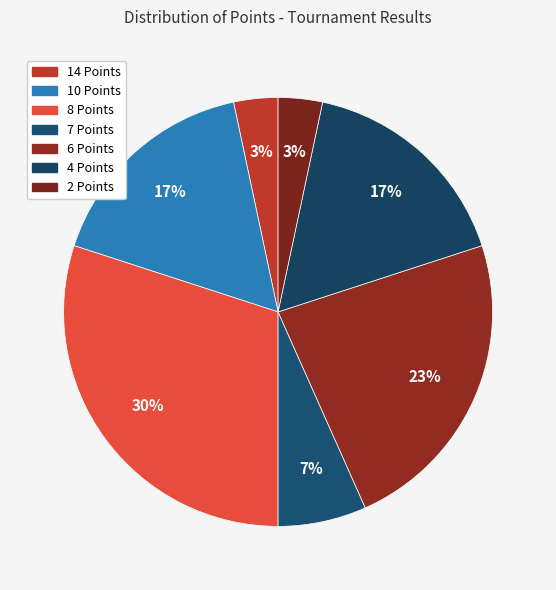

What percentage is NOT represented by 8 Points?

70.0%